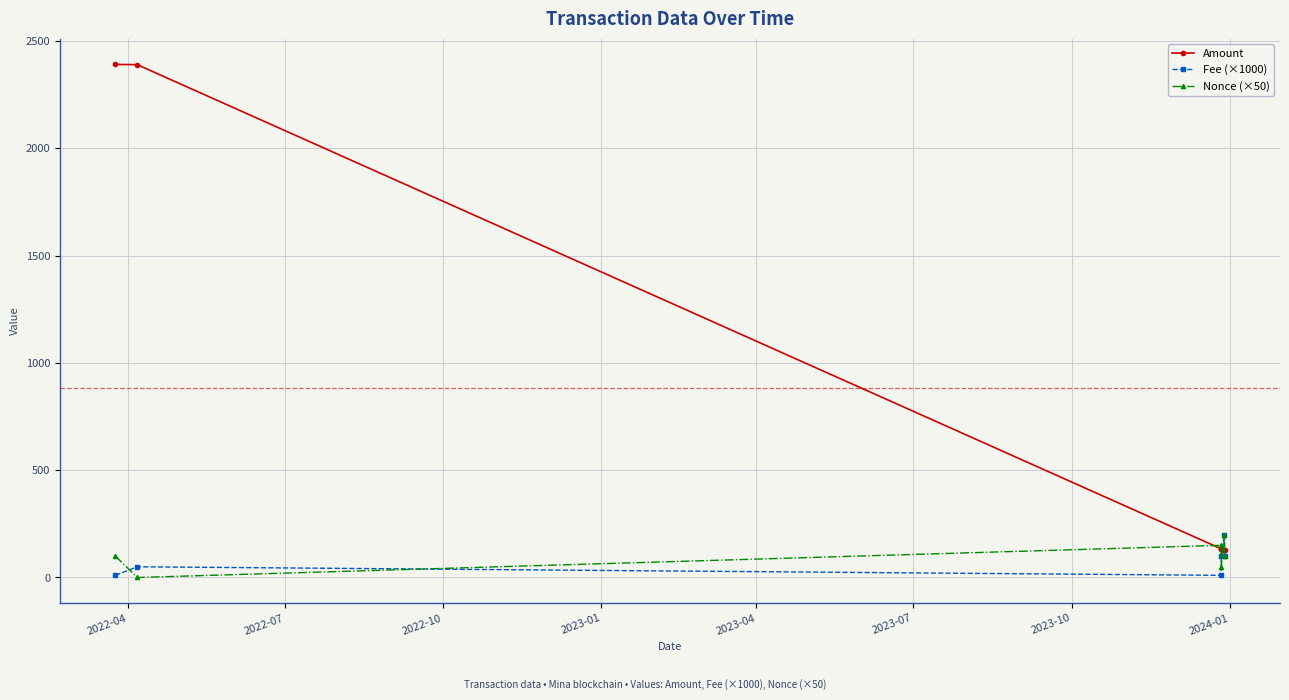

Does the chart have visible grid lines?

Yes